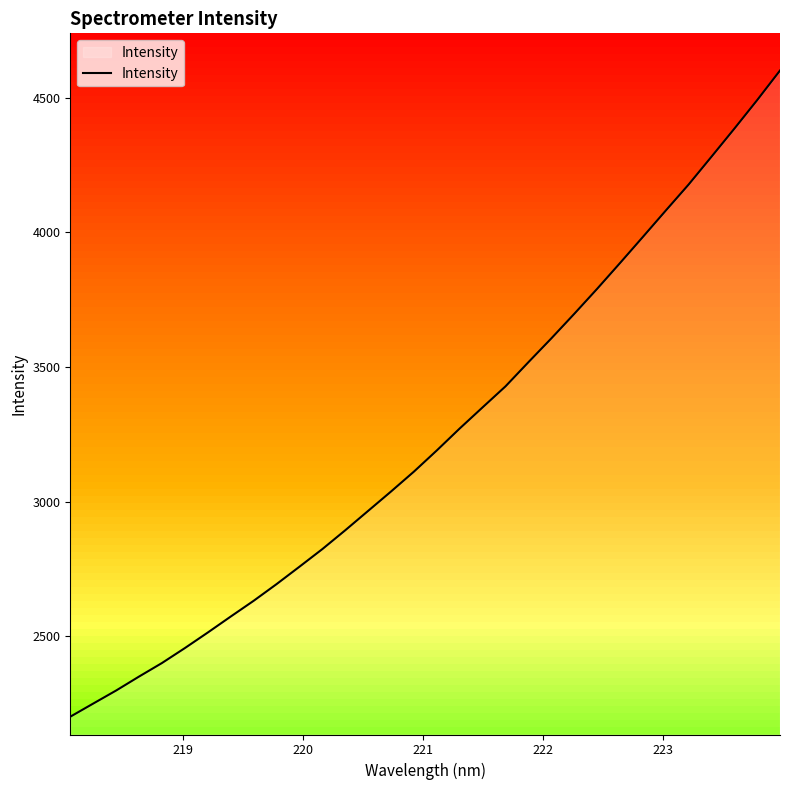

What is the minimum value for Intensity?

2201.7